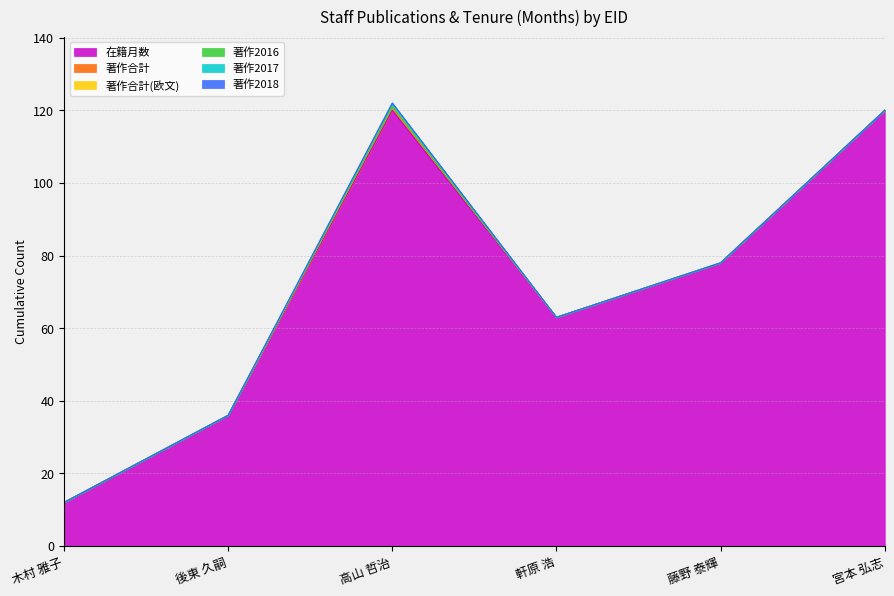

Which series has the largest total across all categories?

在籍月数